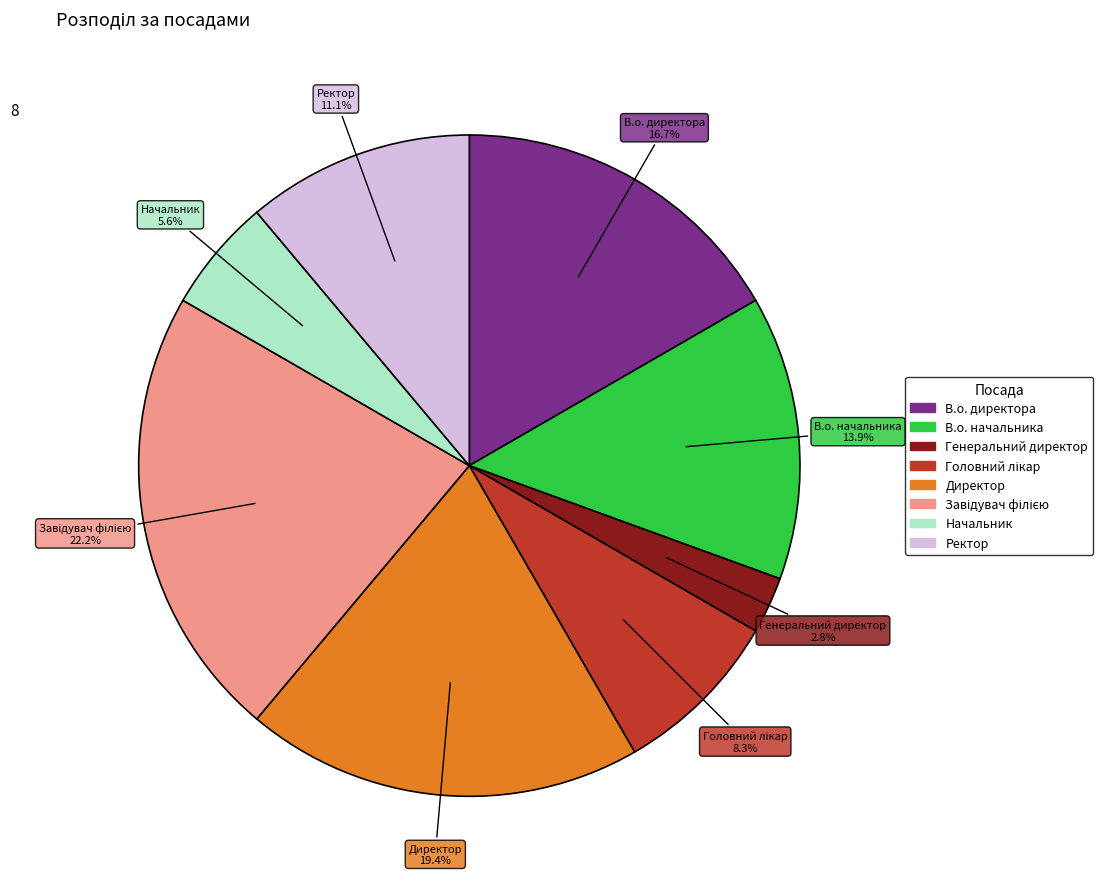

Do Начальник and В.о. начальника together represent more than half of the pie?

No